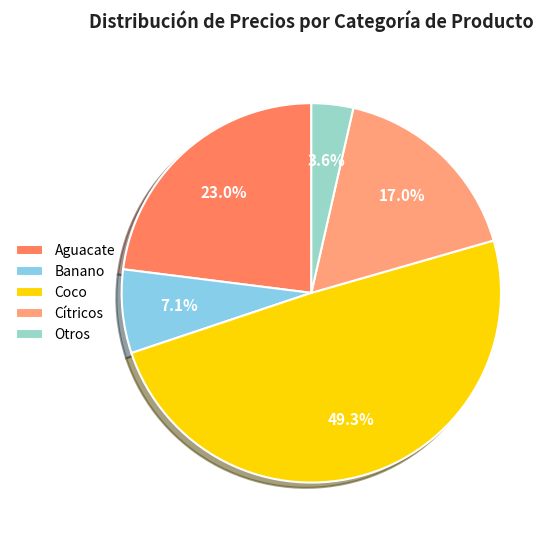

Count the number of slices in the pie.

5